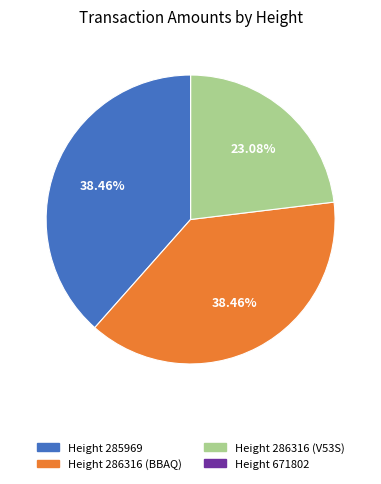

What is the ratio of the value at Height 285969 to the value at Height 286316 (BBAQ)?

1.0